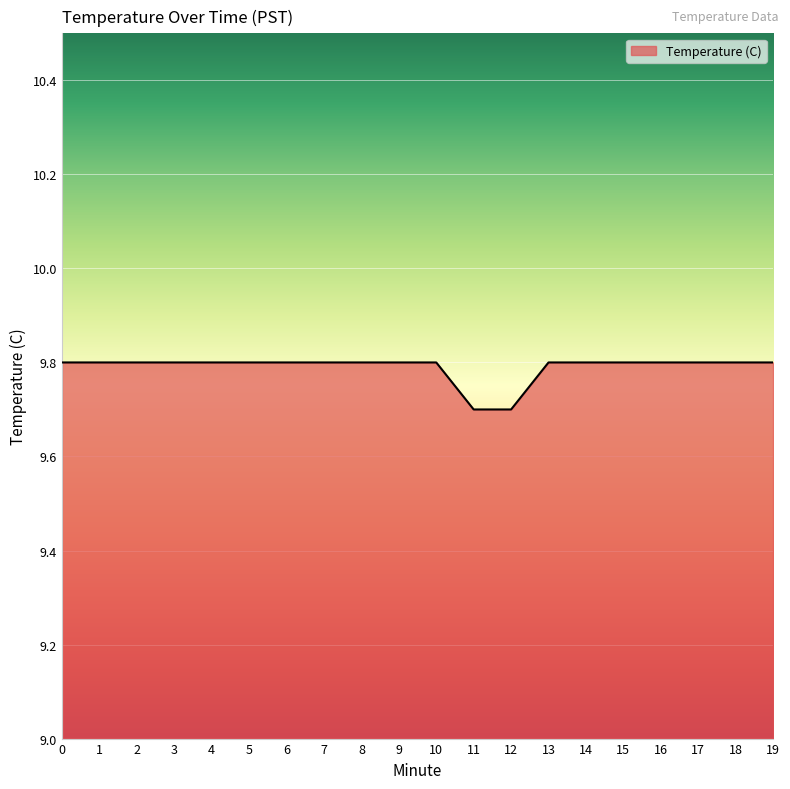

Count the values in the range 9 to 10.

20